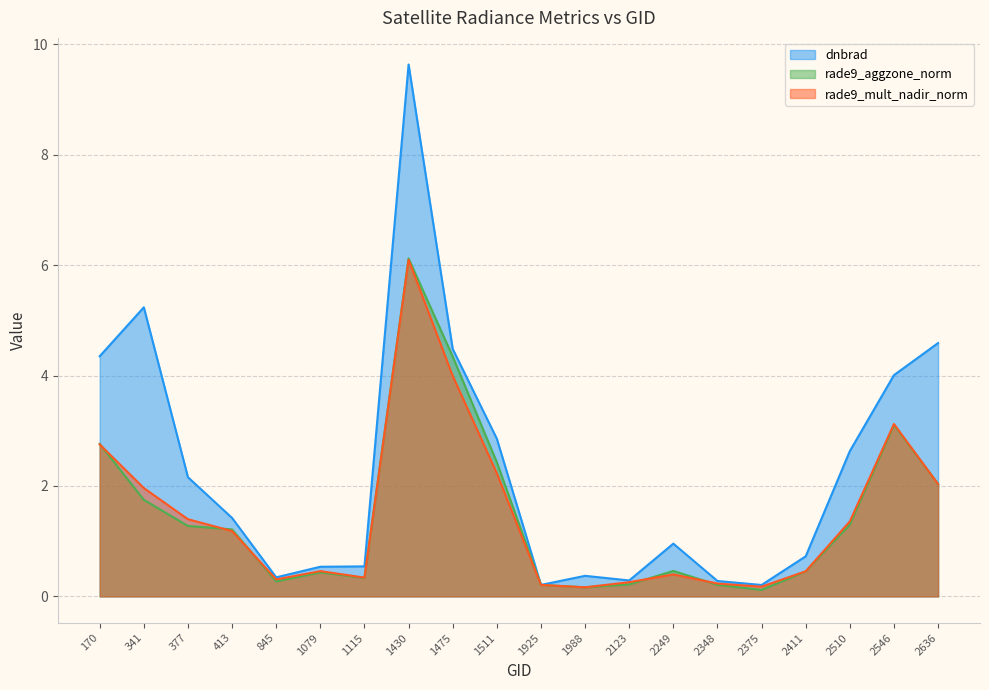

Is it true that rade9_aggzone_norm equals 0.4 at 1079?

True